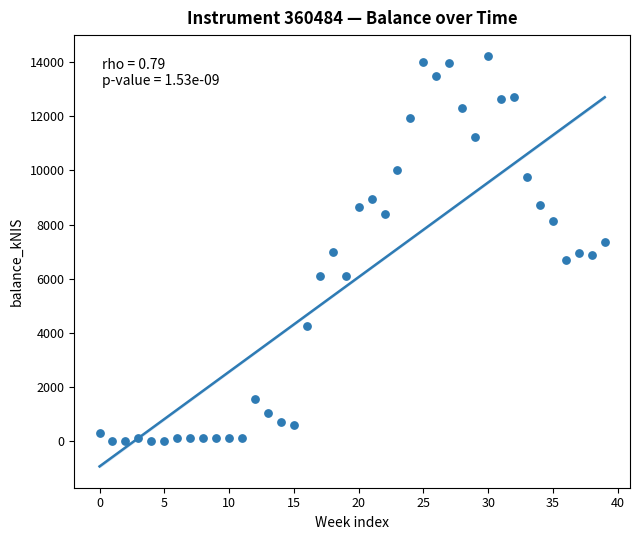

What is the range of Y values (max minus min)?

14237.6